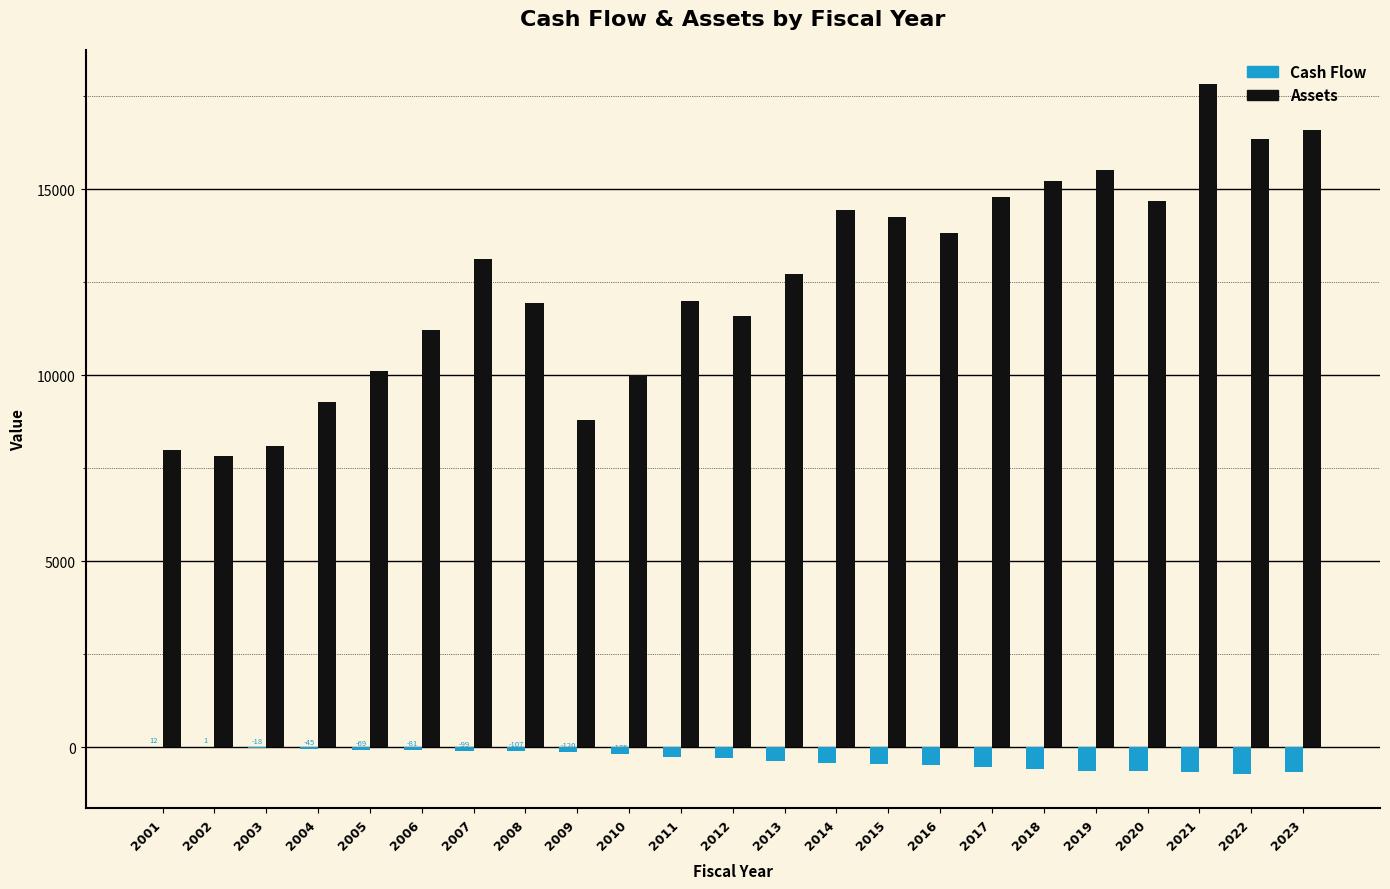

Which category has the highest value in the Cash Flow series?

2001